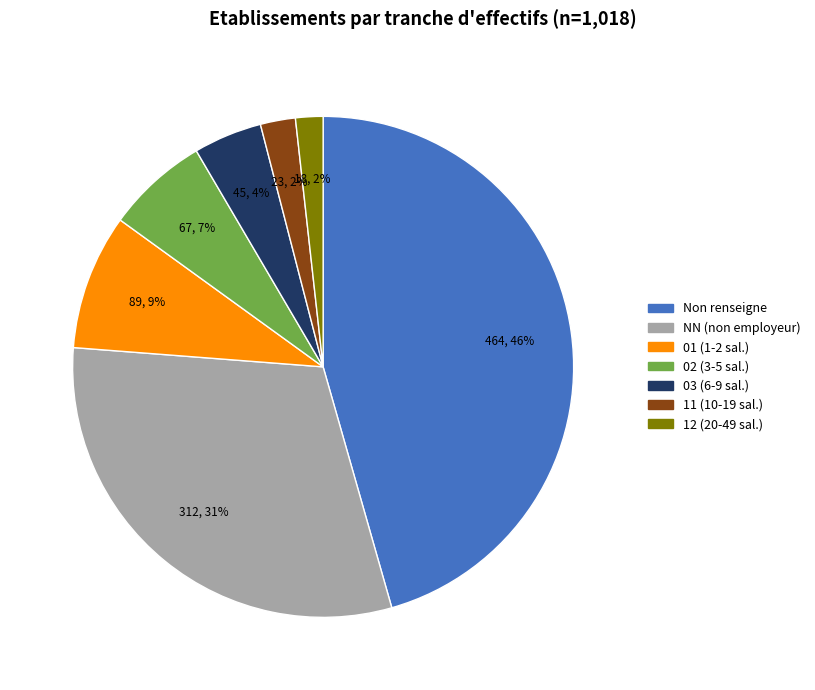

How many slices are in this pie chart?

7